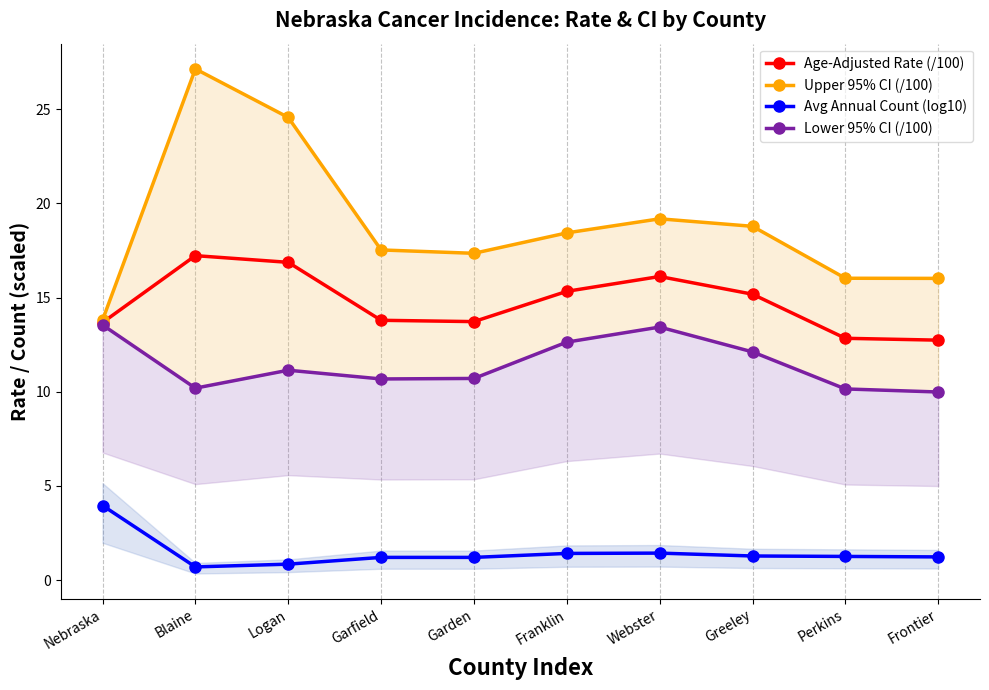

Is the value of Avg Annual Count (log10) at Logan greater than the value of Upper 95% CI (/100) at Perkins?

No